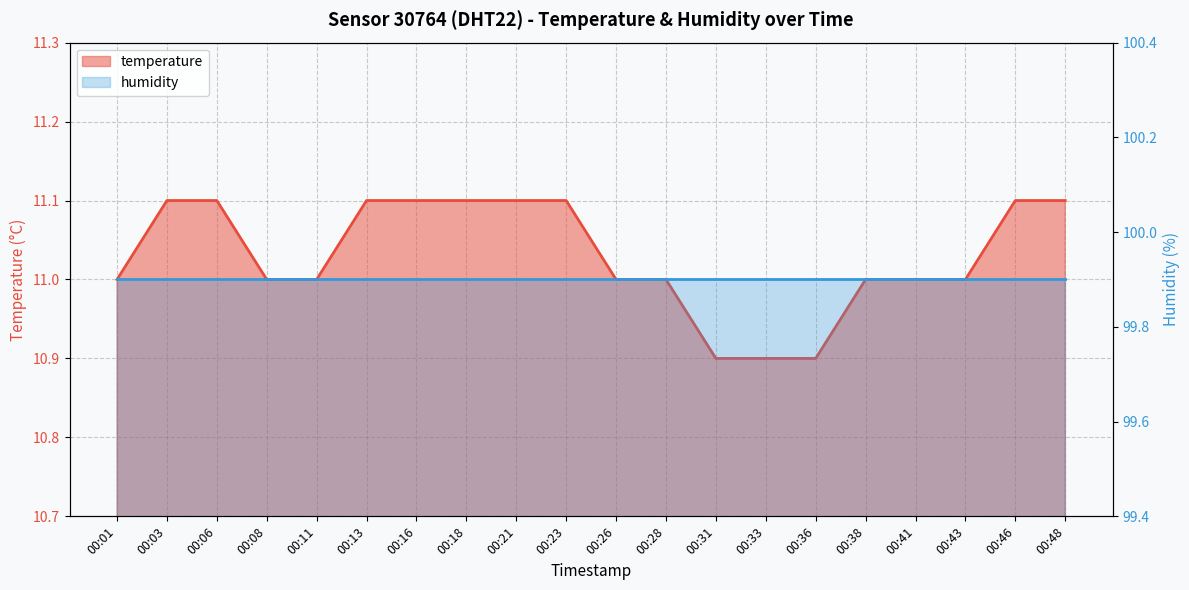

How many data points are less than 11?

3